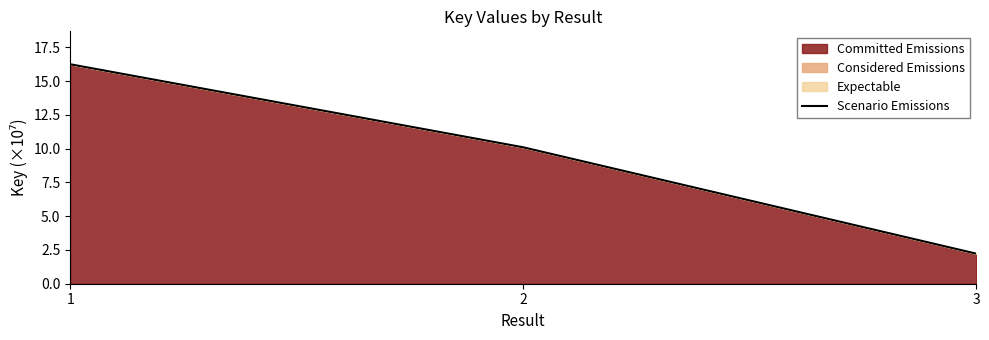

What is the minimum value shown in the chart?

2.2